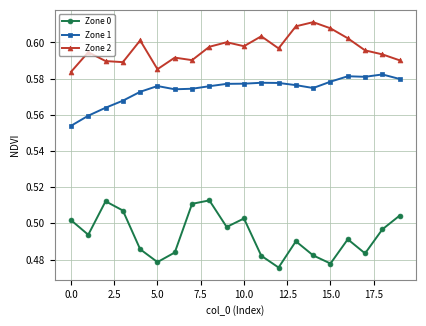

True or false: Zone 1 has more than 1 interior local peaks.

True